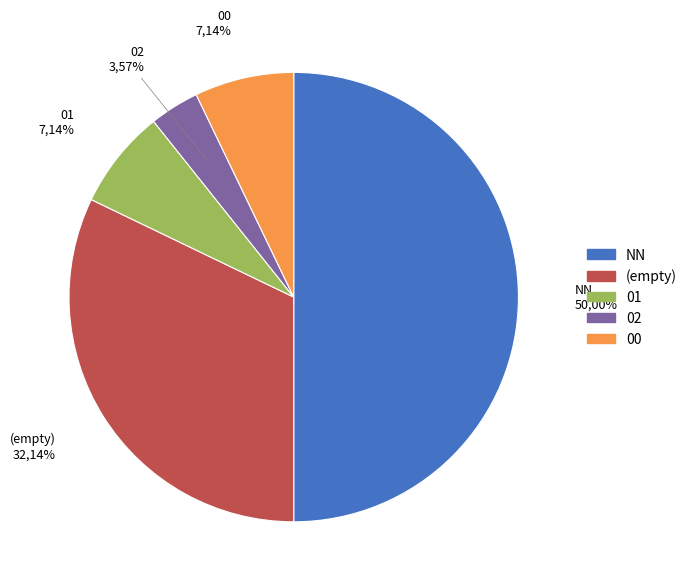

To the nearest percent, what percentage of the pie is NN?

50%